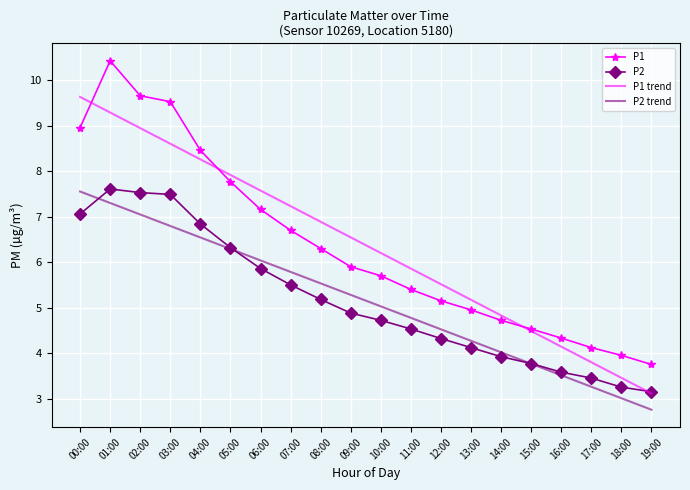

True or false: P1 trend has a value of 6.7 at 14:00.

False